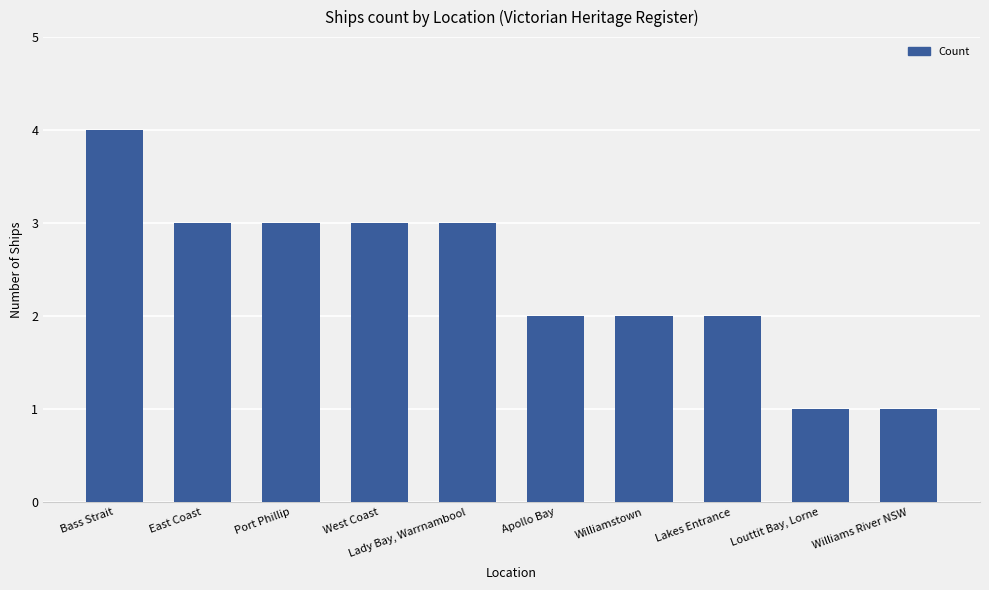

What is the difference between the maximum and minimum values?

3